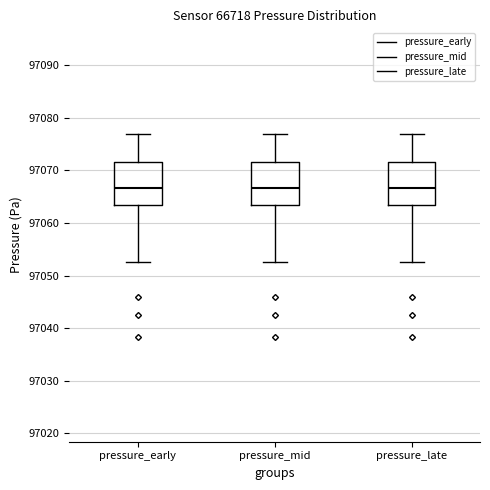

Reading left to right, transcribe this box plot: for each box, give where its median line is, the range the box spans, and where its two whiskers end, as read against the y-axis. The values are not printed on the chart, so give them approximately, as read against the axis.

pressure_early: median 97067, box 97063 to 97072, whiskers 97053 to 97077
pressure_mid: median 97067, box 97063 to 97072, whiskers 97053 to 97077
pressure_late: median 97067, box 97063 to 97072, whiskers 97053 to 97077